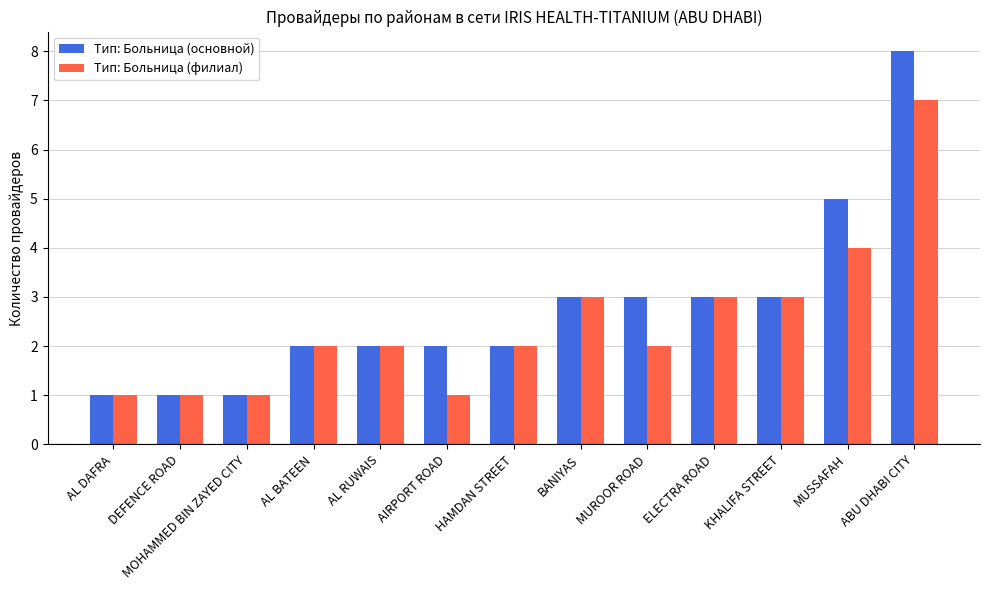

Between DEFENCE ROAD and KHALIFA STREET, which series saw the biggest shift?

Тип: Больница (основной)